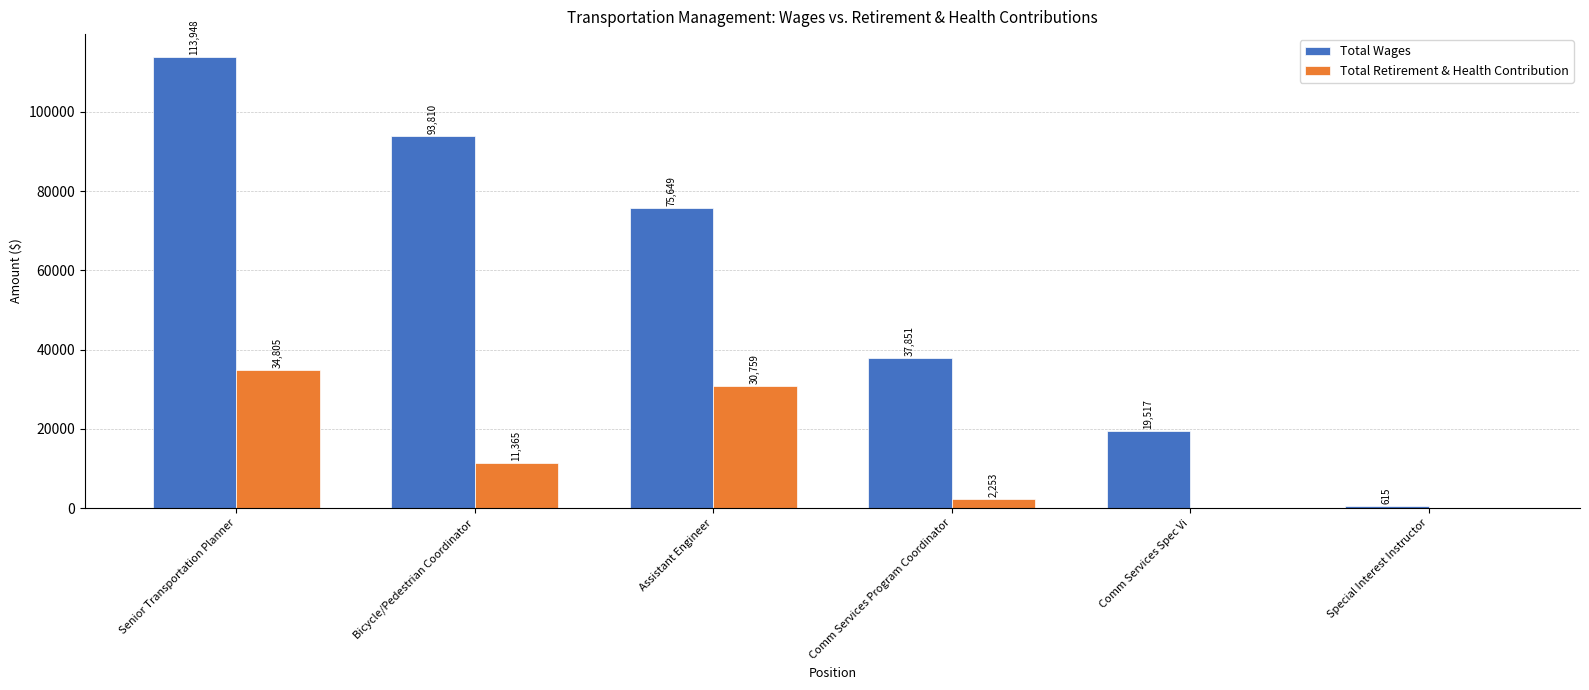

What is the sum of the Total Wages values at Senior Transportation Planner and Comm Services Spec Vi?

133465